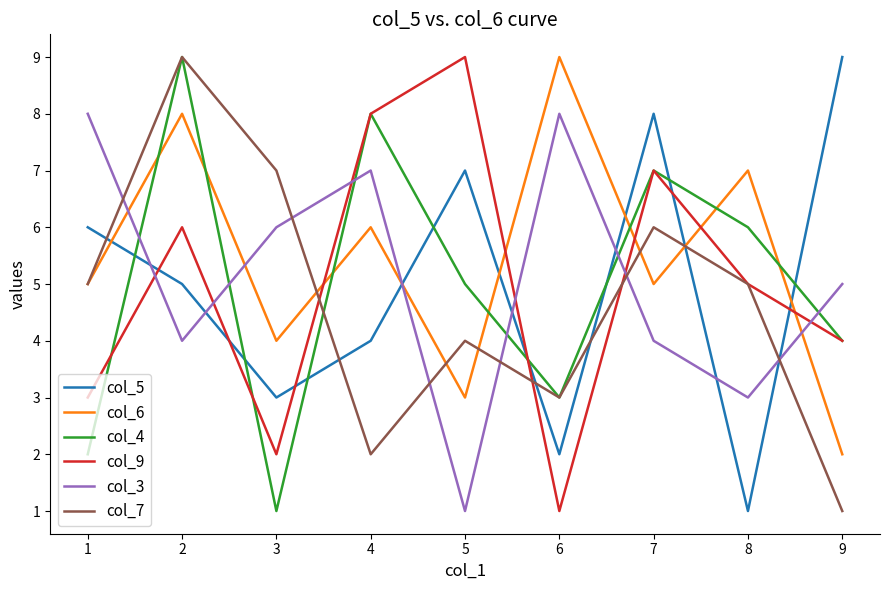

Read the col_7 value at 4.

2